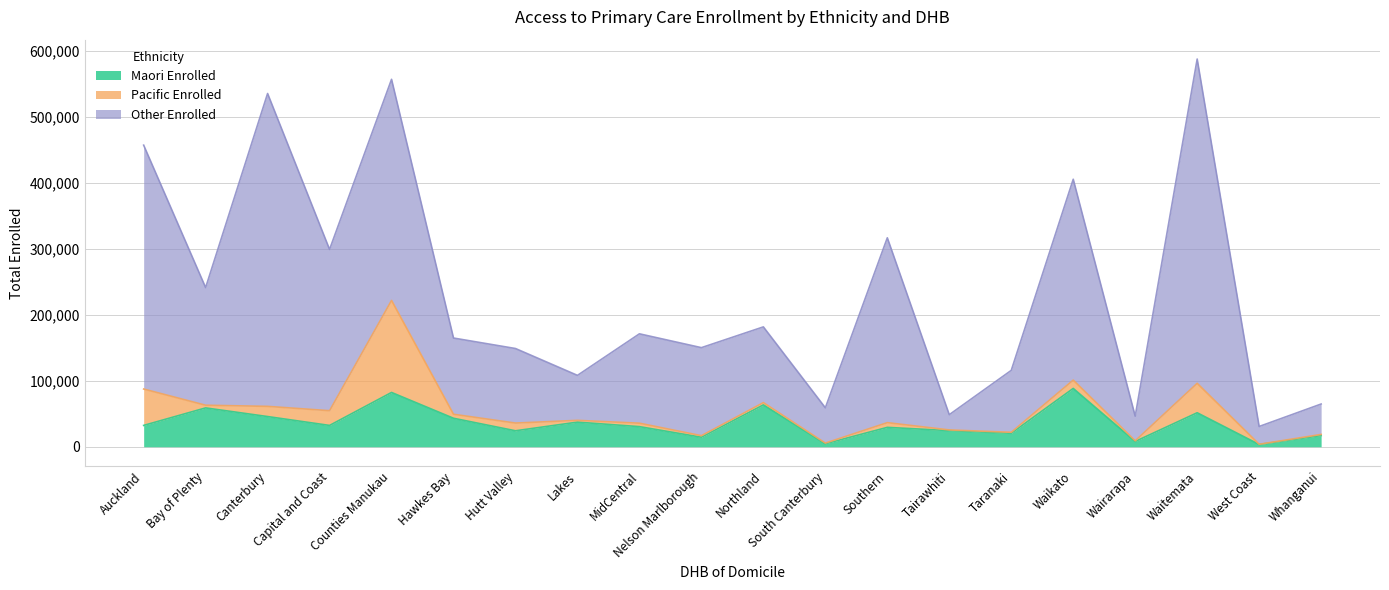

Between Counties Manukau and Lakes, which series saw the biggest shift?

Other Enrolled